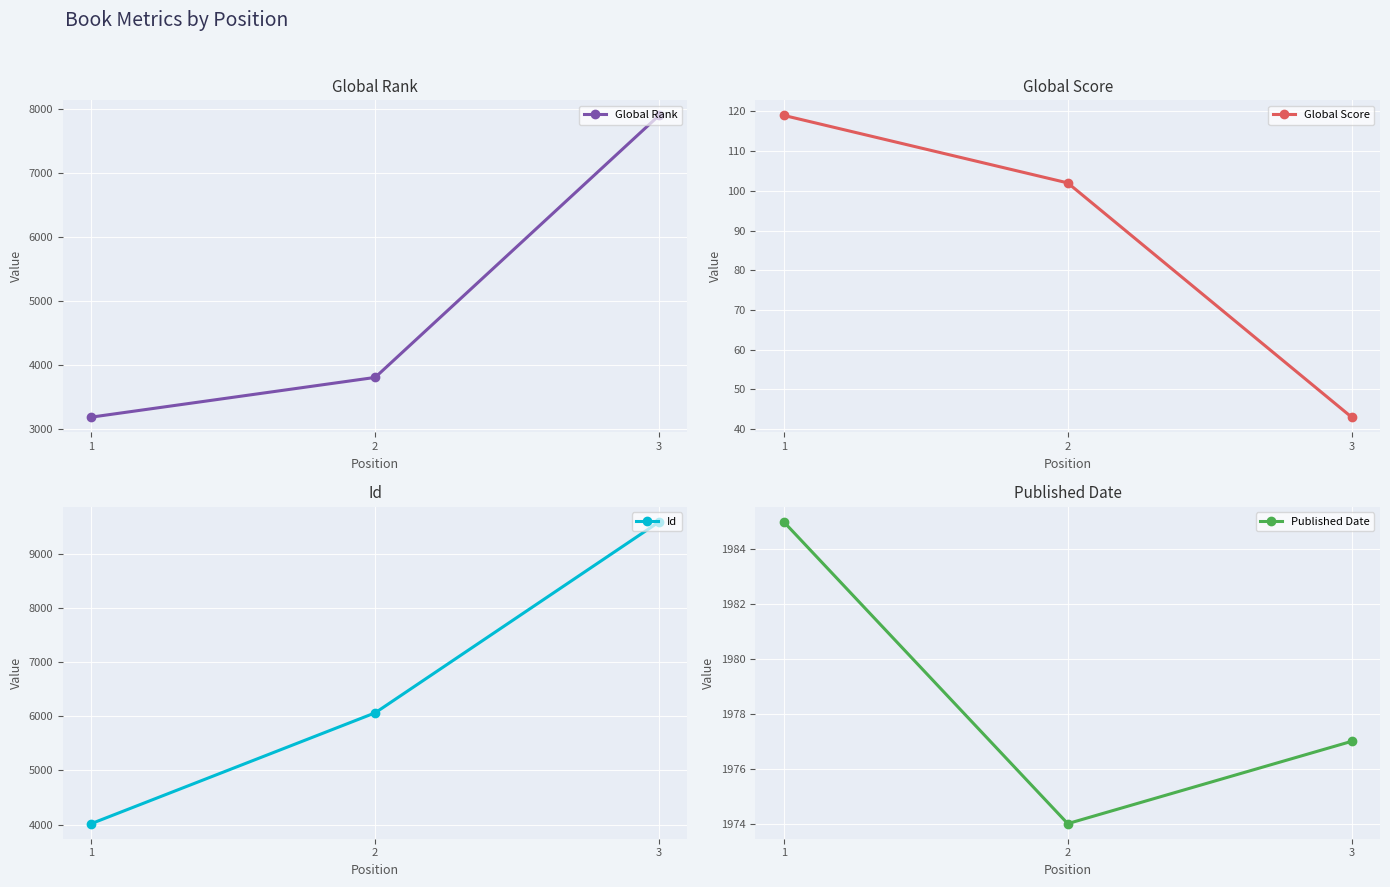

List the series in order of their peak value, highest first.

Id, Global Rank, Published Date, Global Score